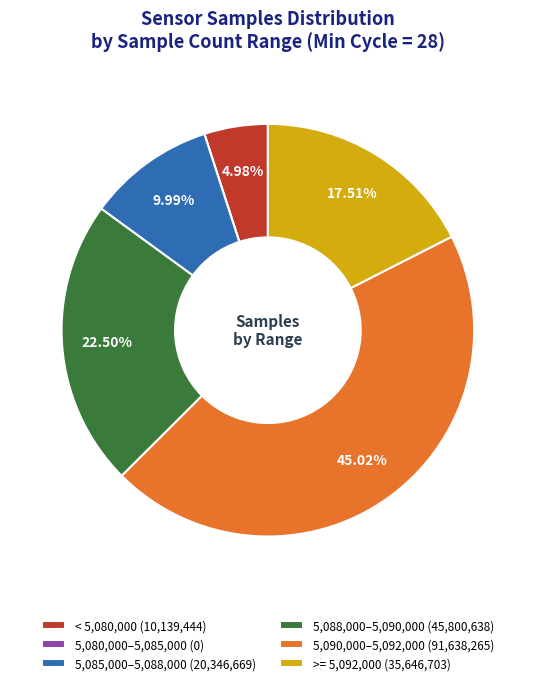

Do 5,085,000–5,088,000 (20,346,669) and 5,088,000–5,090,000 (45,800,638) together represent more than half of the pie?

No